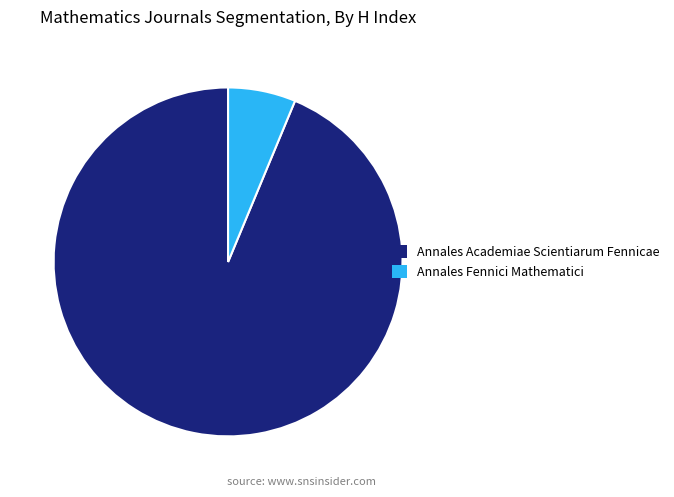

Combined, do Annales Fennici Mathematici and Annales Academiae Scientiarum Fennicae account for over 50%?

Yes